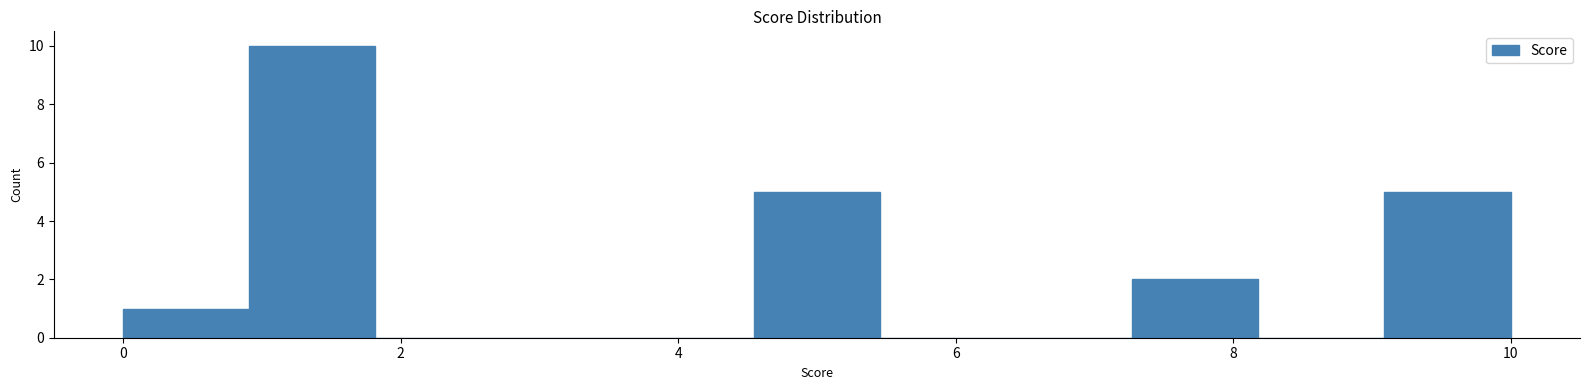

Which range on the x-axis has the tallest bar?

1.0 to 1.8